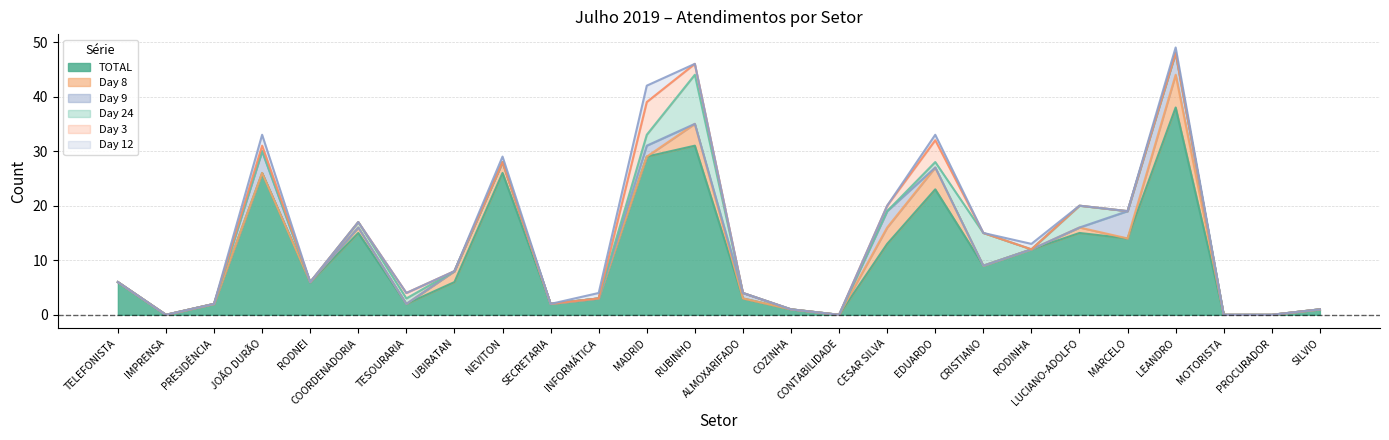

What is the maximum value for TOTAL?

38